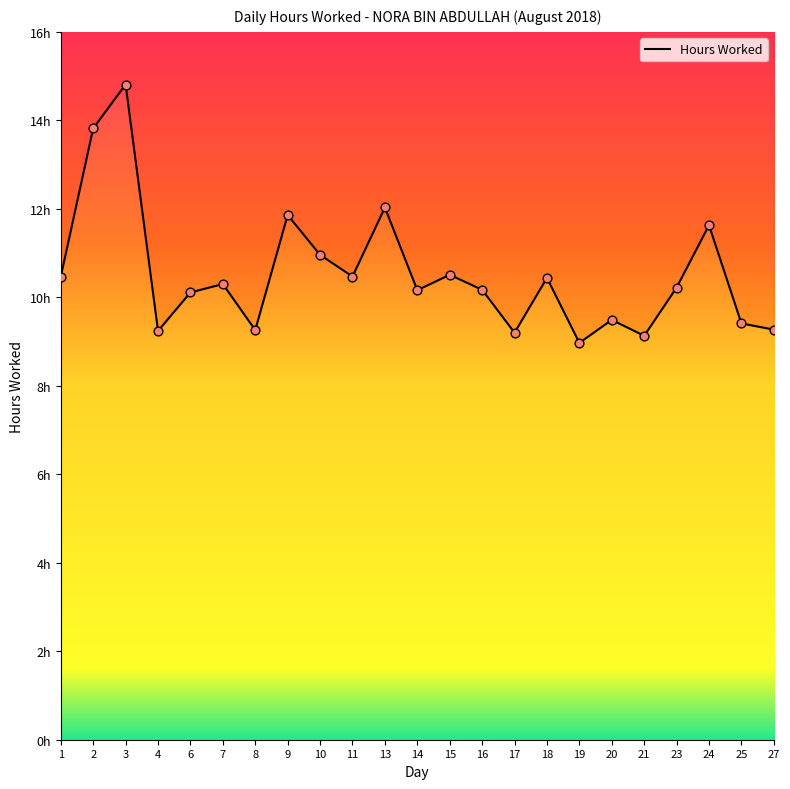

Approximately how many times larger is the value at 1 compared to 25?

1.1